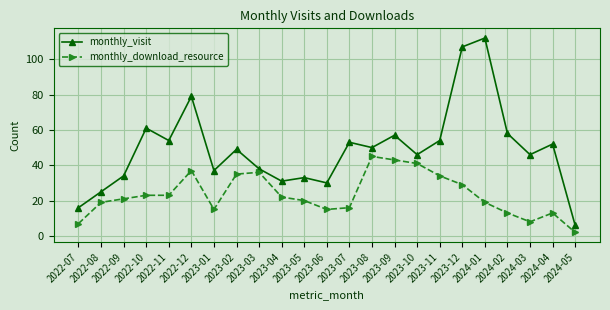

What is the maximum value for monthly_download_resource?

45